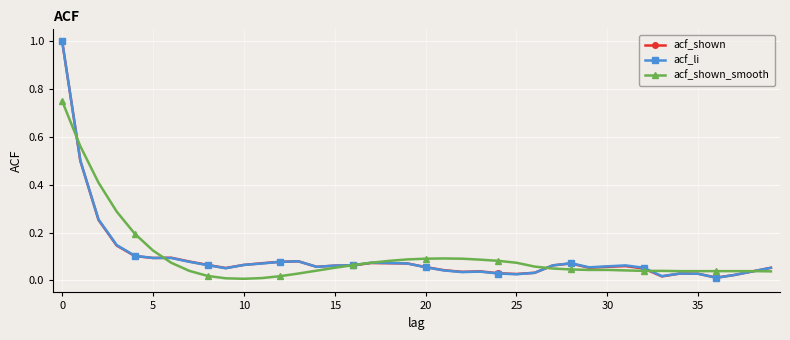

True or false: acf_shown has more than 2 points higher than both neighbors.

True